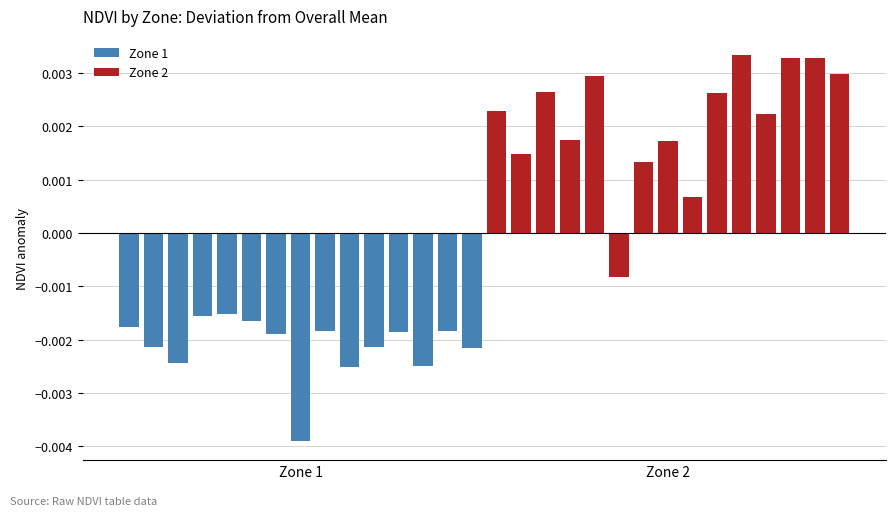

Reading right to left, extract all data points from this chart.

Zone 1: -0.0	-0.0	-0.0	-0.0	-0.0	-0.0	-0.0	-0.0	-0.0	-0.0	-0.0	-0.0	-0.0	-0.0	-0.0
Zone 2: 0.0	0.0	0.0	0.0	0.0	0.0	0.0	0.0	0.0	-0.0	0.0	0.0	0.0	0.0	0.0